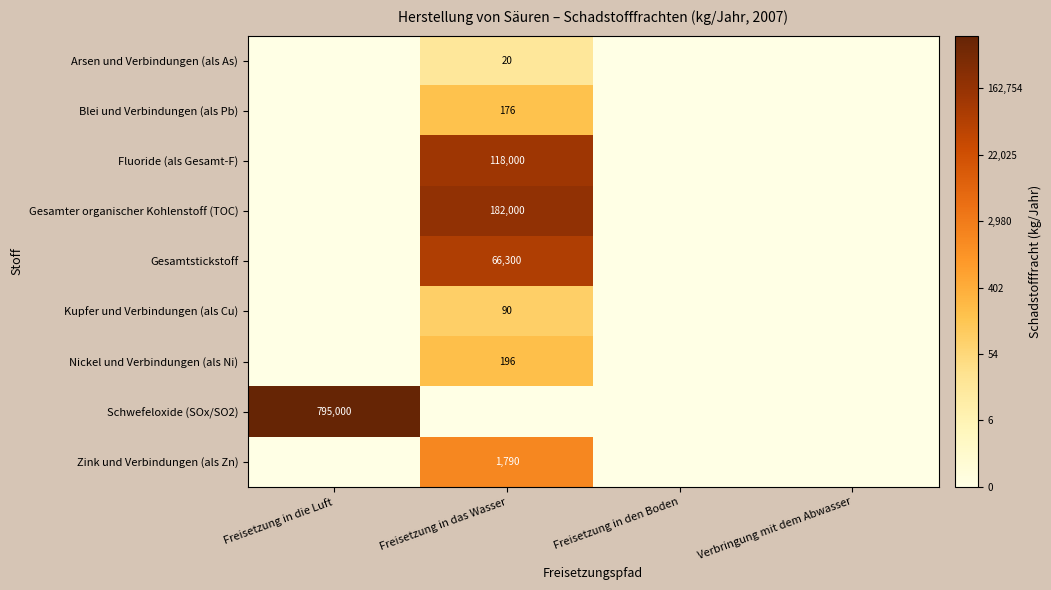

How many values in Arsen und Verbindungen (als As) are above zero?

1